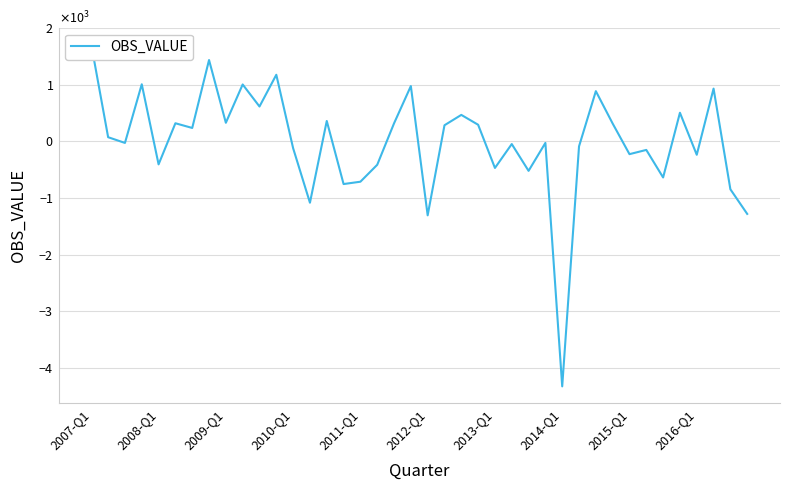

The value at 37 is 932.7. True or false?

True